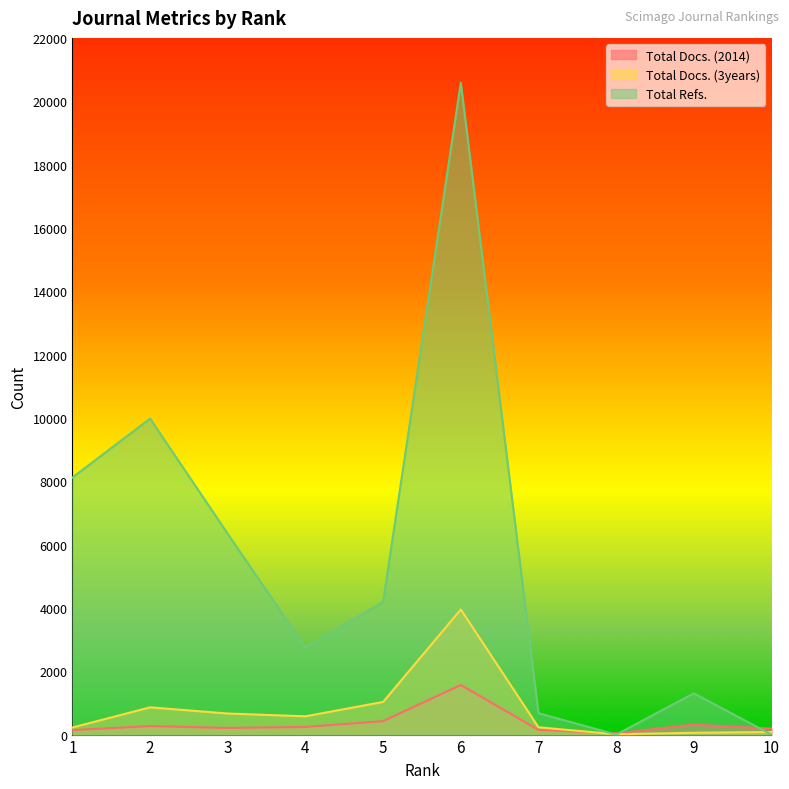

At which label does Total Docs. (3years) first exceed 577?

2